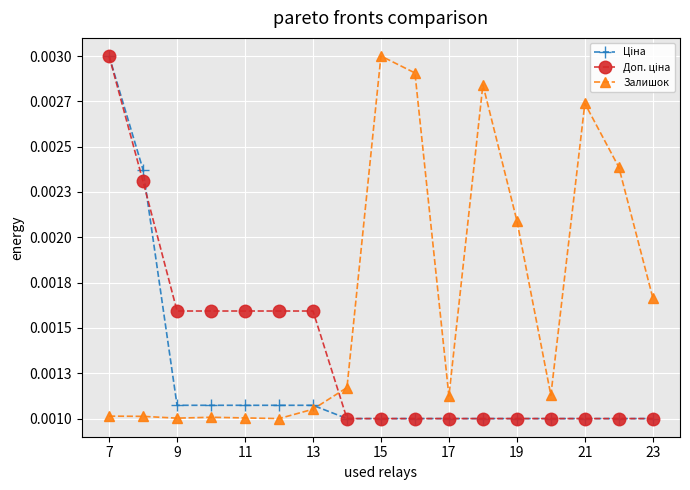

True or false: Ціна and Доп. ціна intersect in this chart.

True